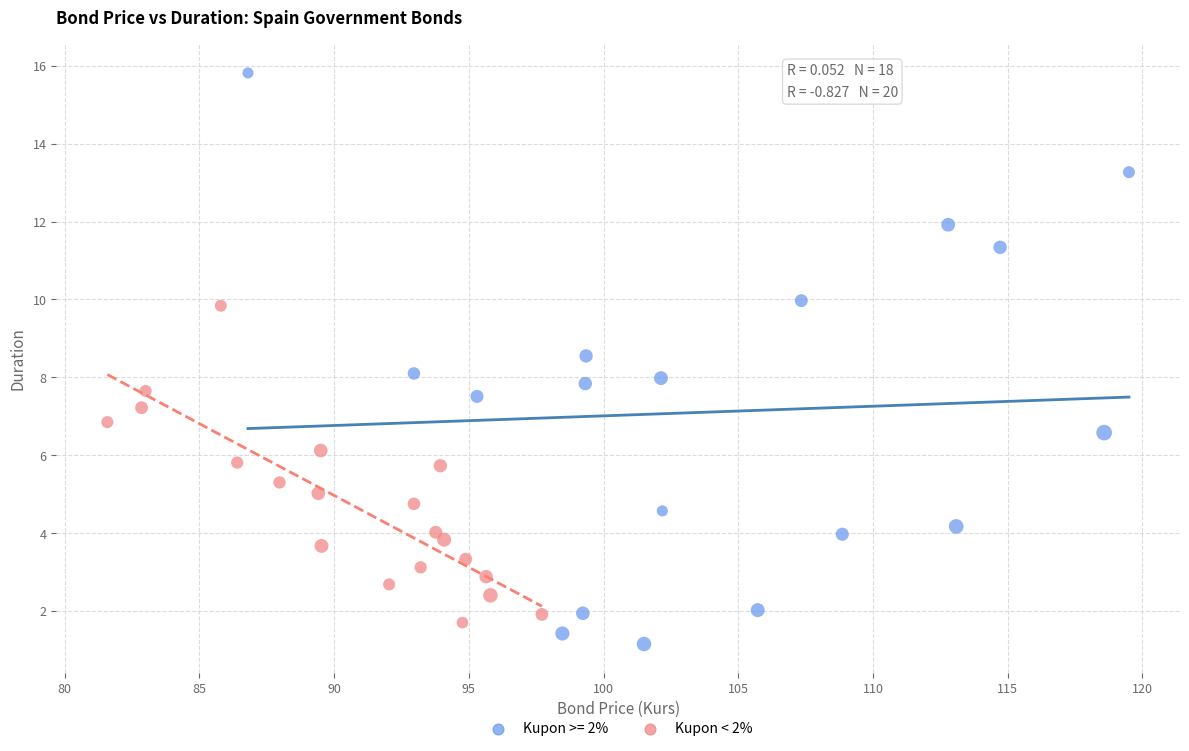

Which series has the largest Y range (max minus min)?

Kupon >= 2%